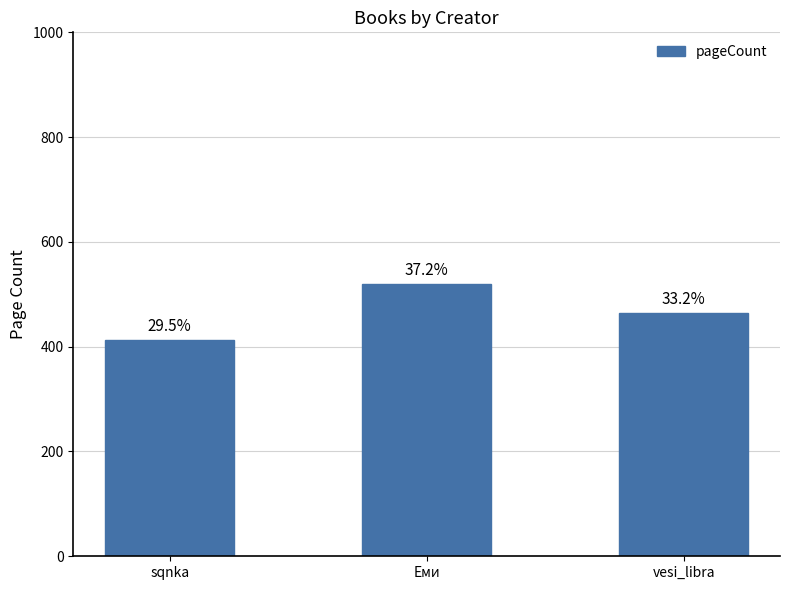

What is the value of the 2nd bar from the left?

520